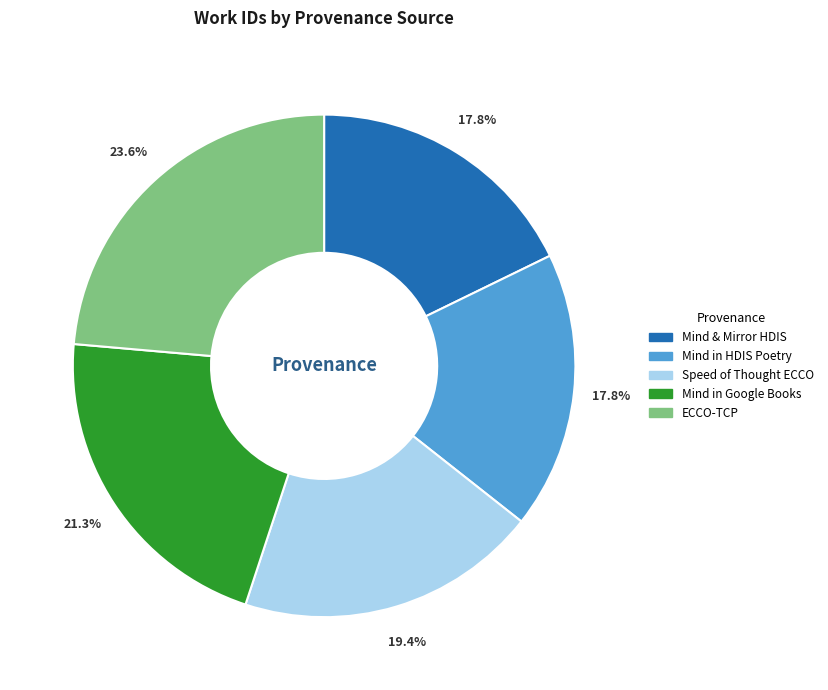

To the nearest percent, what is the difference between the largest and smallest slice percentages?

6%